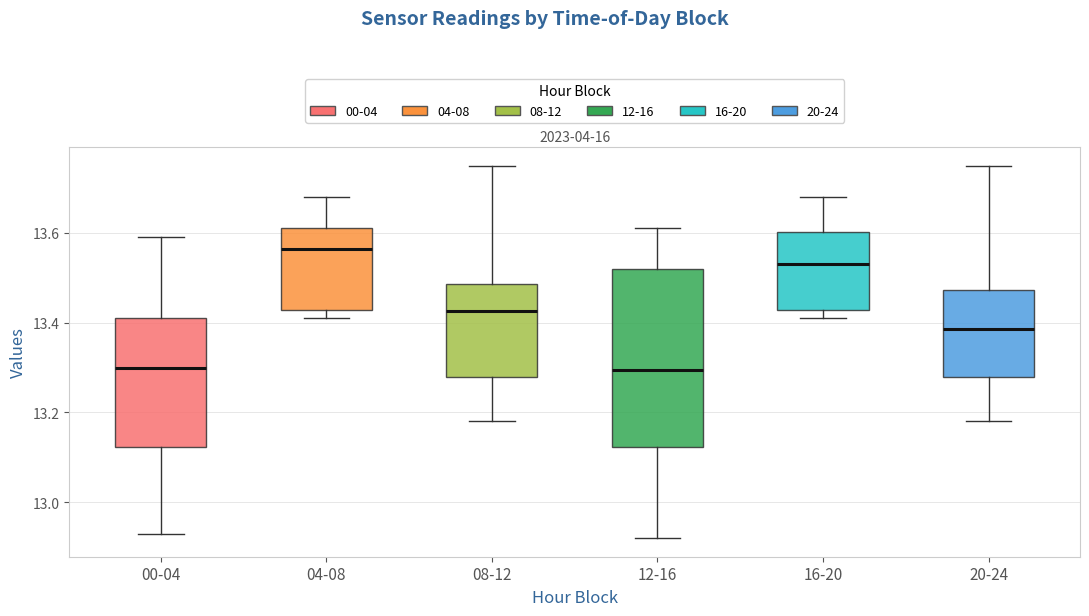

Comparing the boxes themselves (not the whiskers), which one is the tallest?

12-16